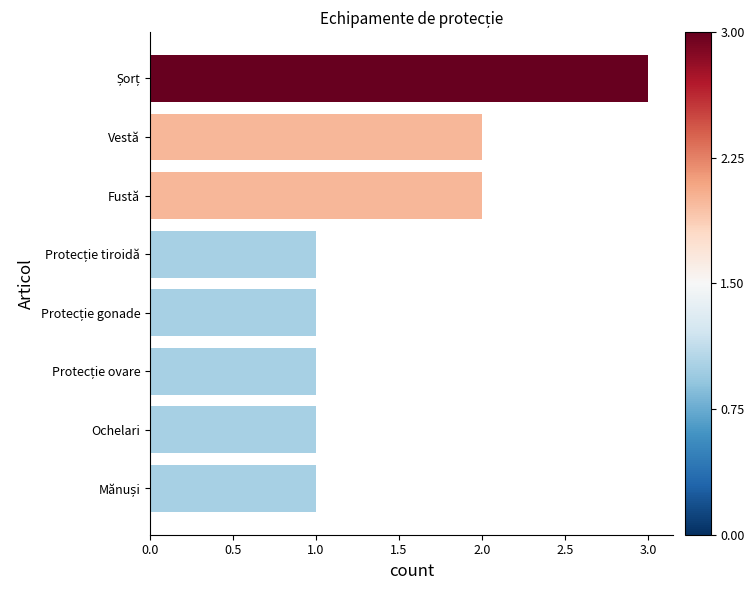

What is the sum of all values?

12